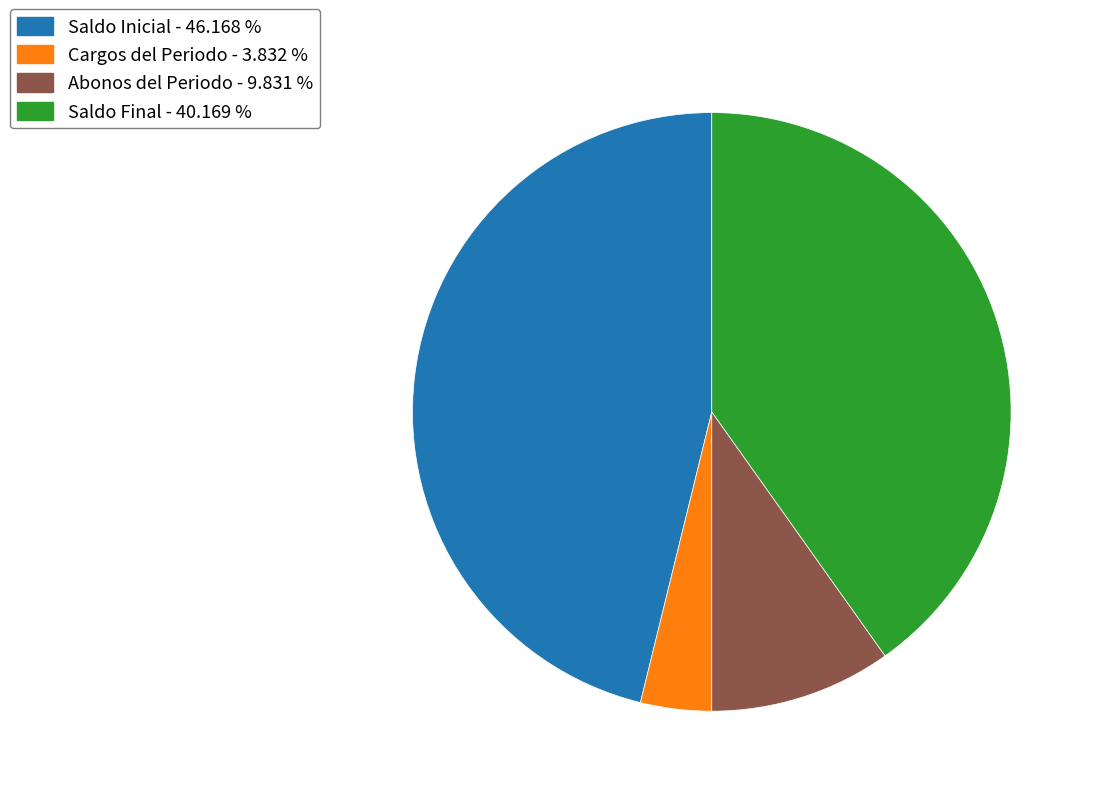

How many slices are in this pie chart?

4